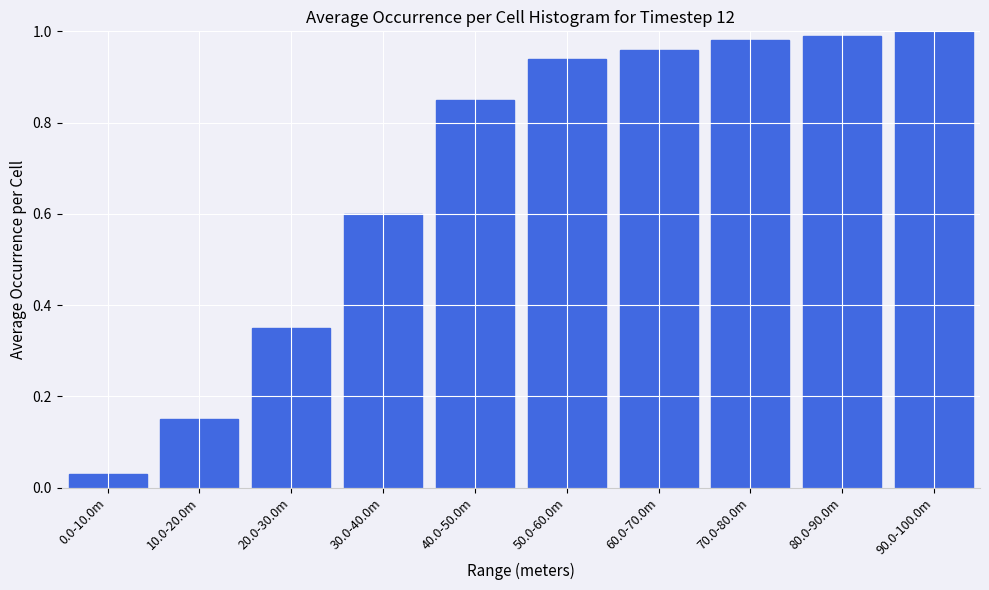

What is the sum of the values at 90.0-100.0m and 30.0-40.0m?

1.6